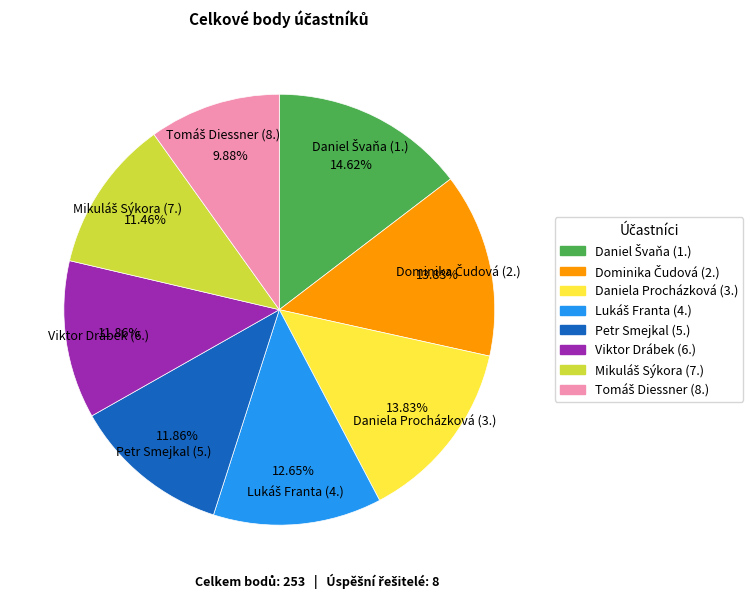

Does any single category account for the majority?

No